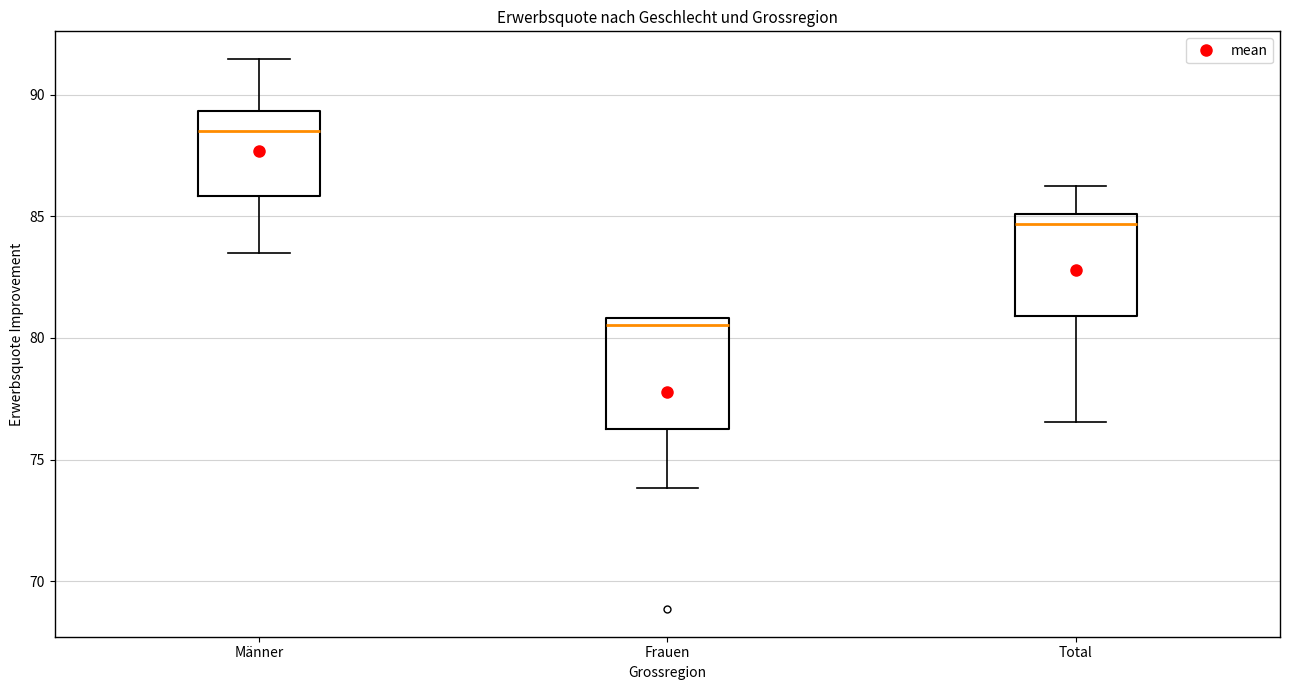

Reading left to right, read every box against the y-axis: the position of its median line, the range the box covers, and the ends of its whiskers. The values are not printed on the chart, so give them approximately, as read against the axis.

Männer: median 88.5, box 86.0 to 89.5, whiskers 83.5 to 91.5
Frauen: median 80.5, box 76.5 to 81.0, whiskers 74.0 to 81.0
Total: median 84.5, box 81.0 to 85.0, whiskers 76.5 to 86.5